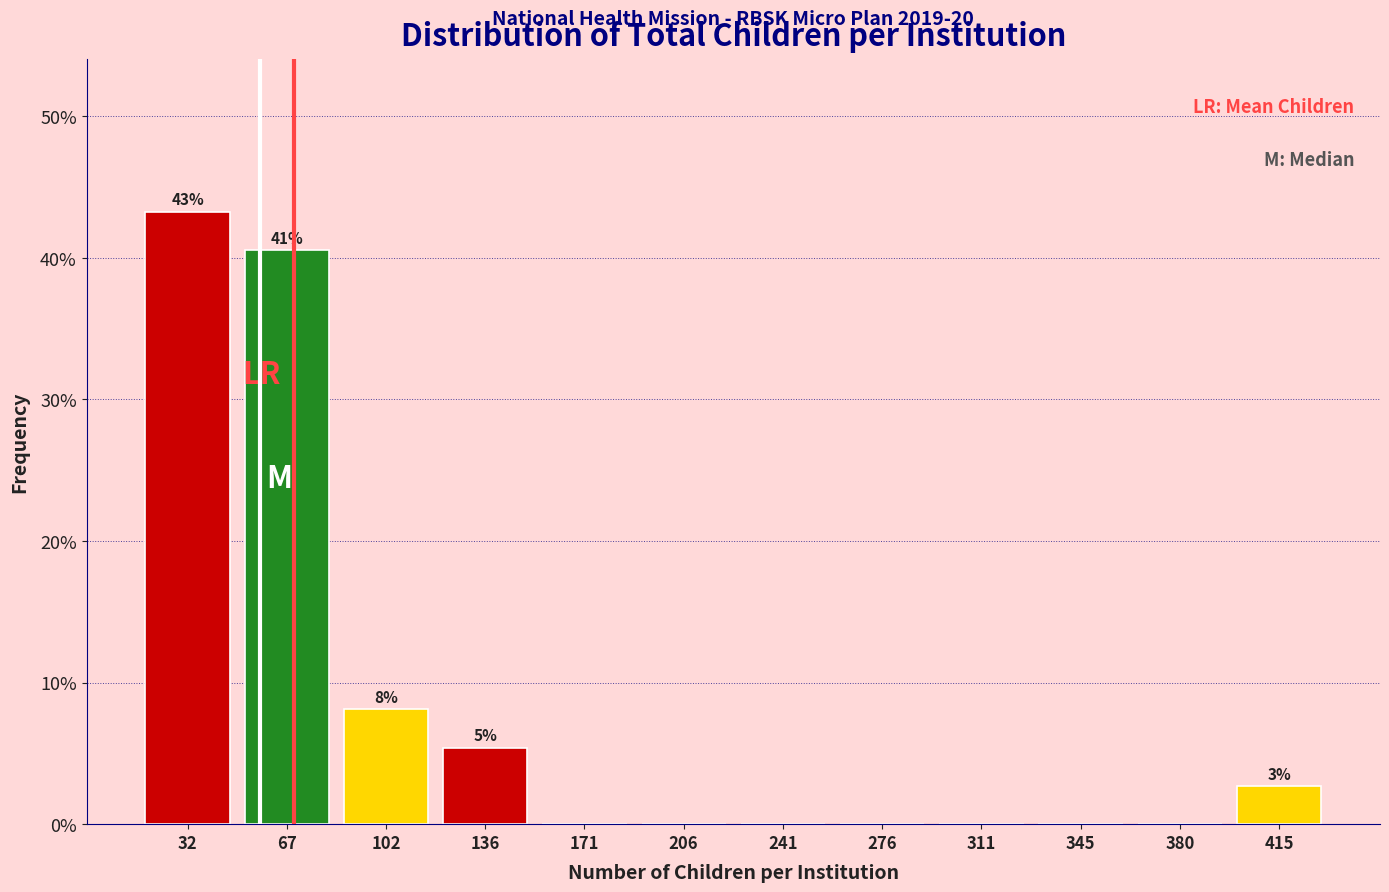

Which range on the x-axis has the tallest bar?

15 to 50